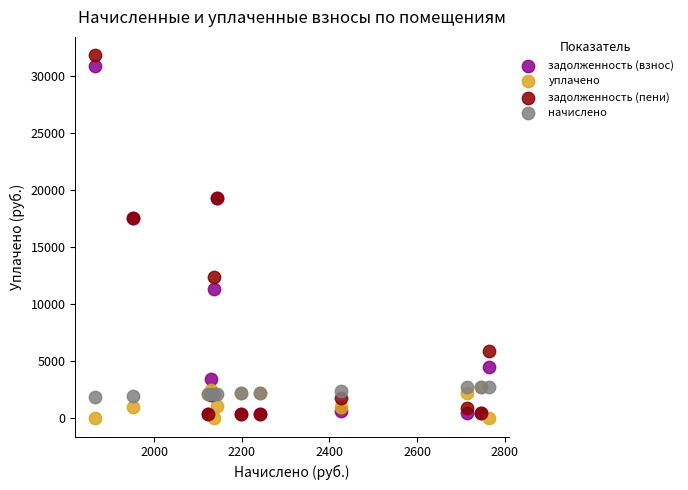

What are all the series names shown in the legend?

задолженность (взнос), уплачено, задолженность (пени), начислено